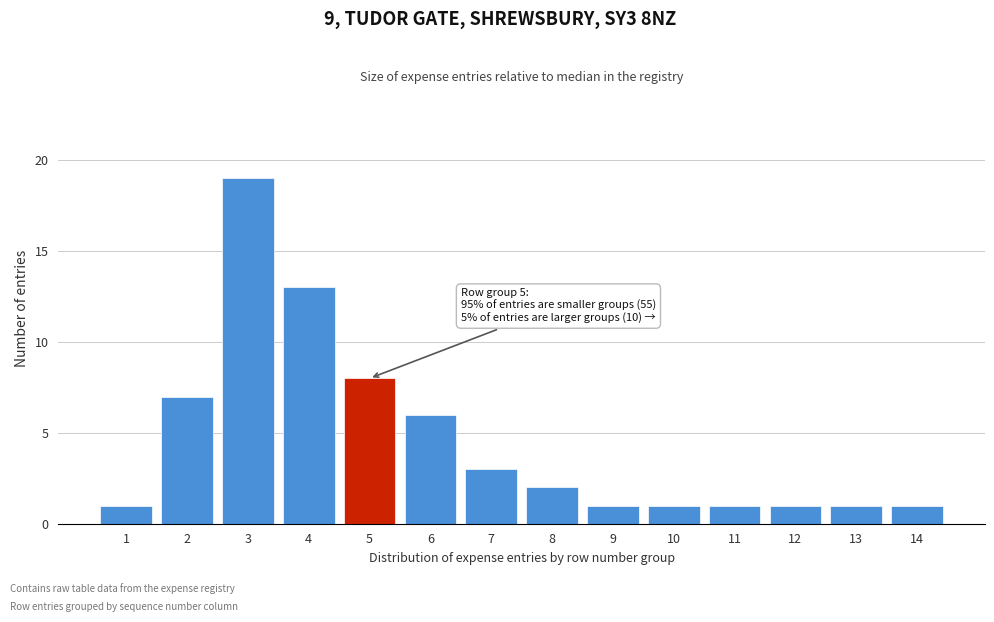

Reading right to left, what are all the values shown in this chart?

1	1	1	1	1	1	2	3	6	8	13	19	7	1